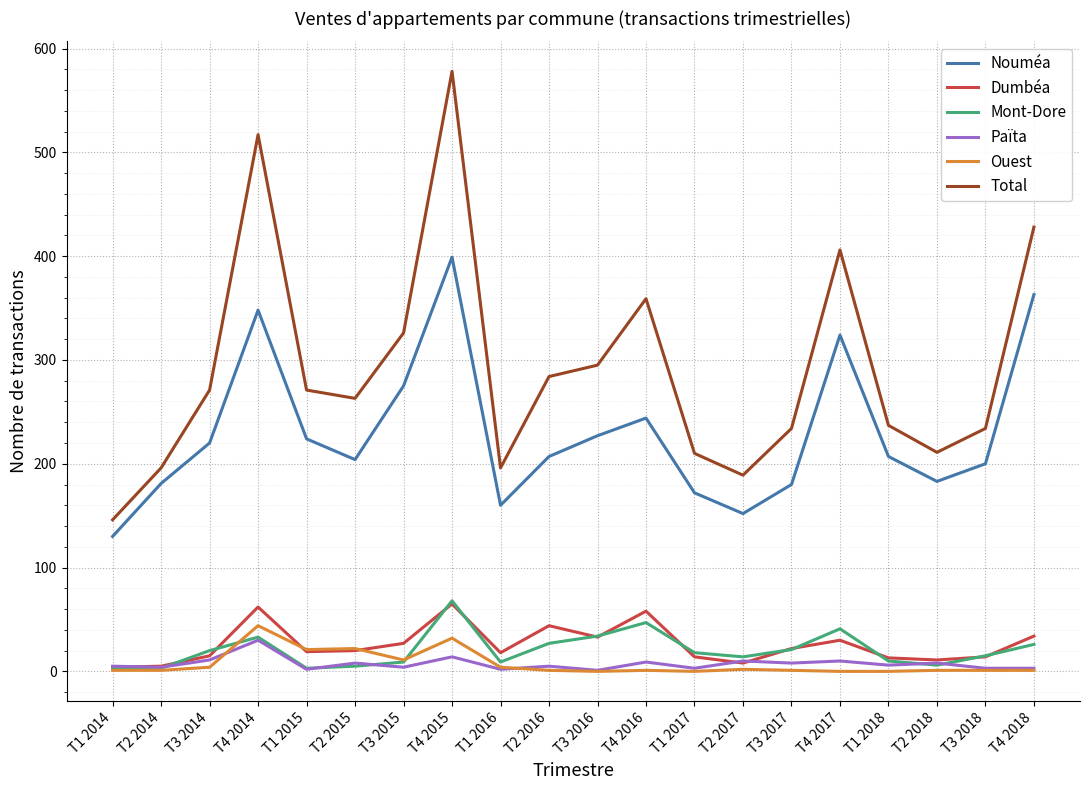

Is it true that Mont-Dore equals 3 at T2 2014?

True